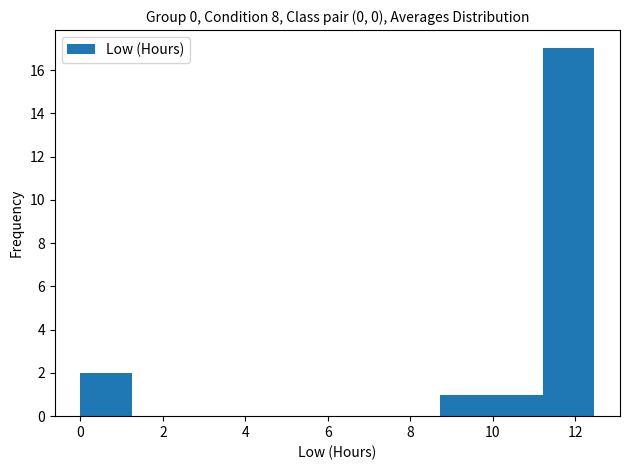

How tall is the bar that spans 0.0 to 1.2 on the x-axis? Neither the bar edges nor the heights are printed on the chart, so give them approximately, as read against the axes.

2